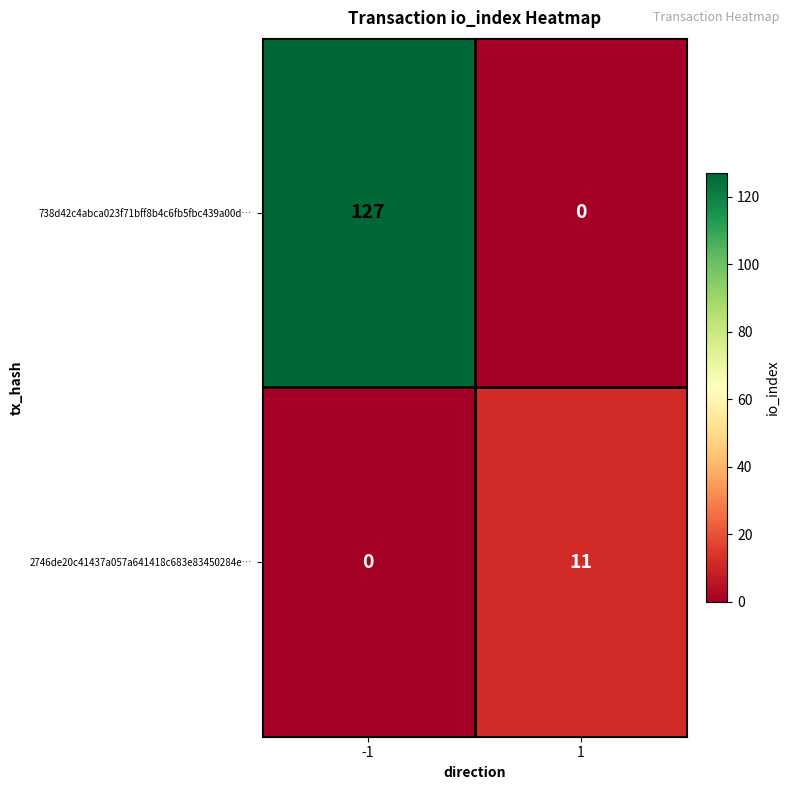

Which series has the widest spread of values?

738d42c4abca023f71bff8b4c6fb5fbc439a00d…